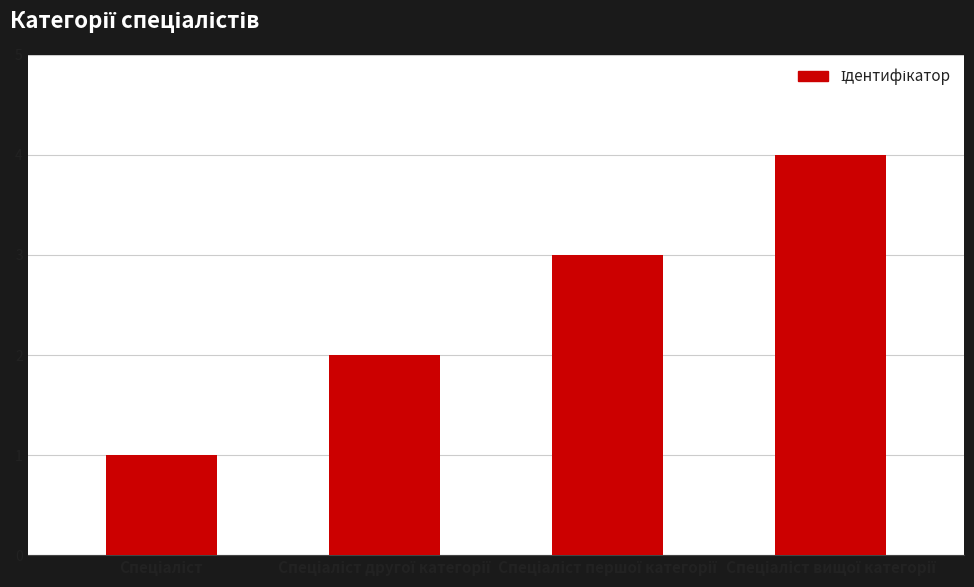

What is the difference between the maximum and minimum values?

3